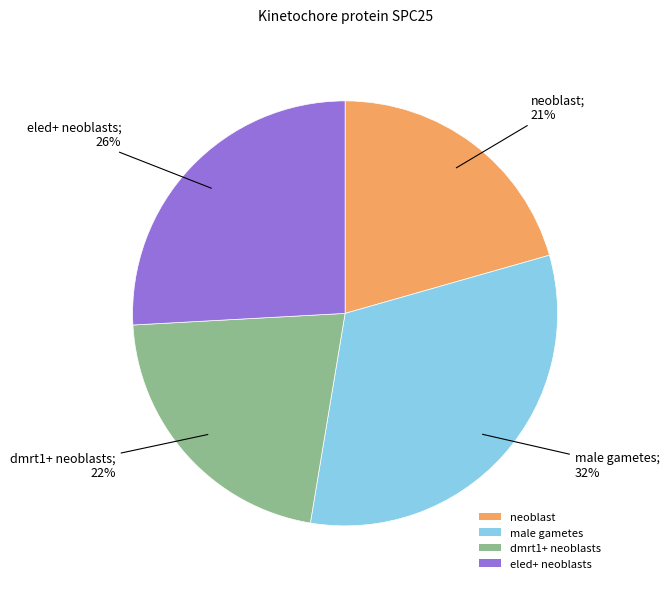

Is there any slice that represents more than half of the pie?

No